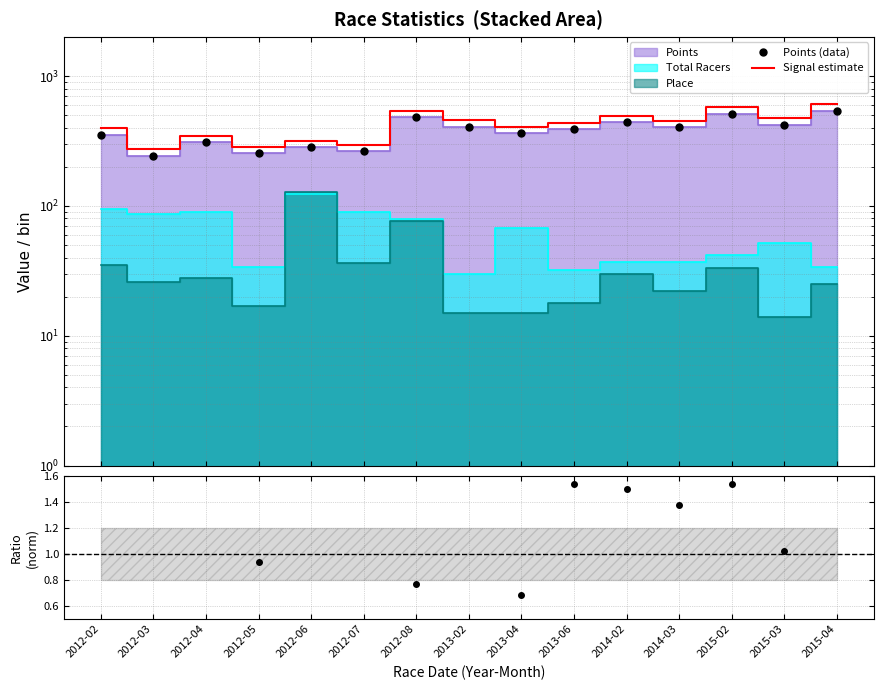

Which series has the largest total across all categories?

Signal estimate